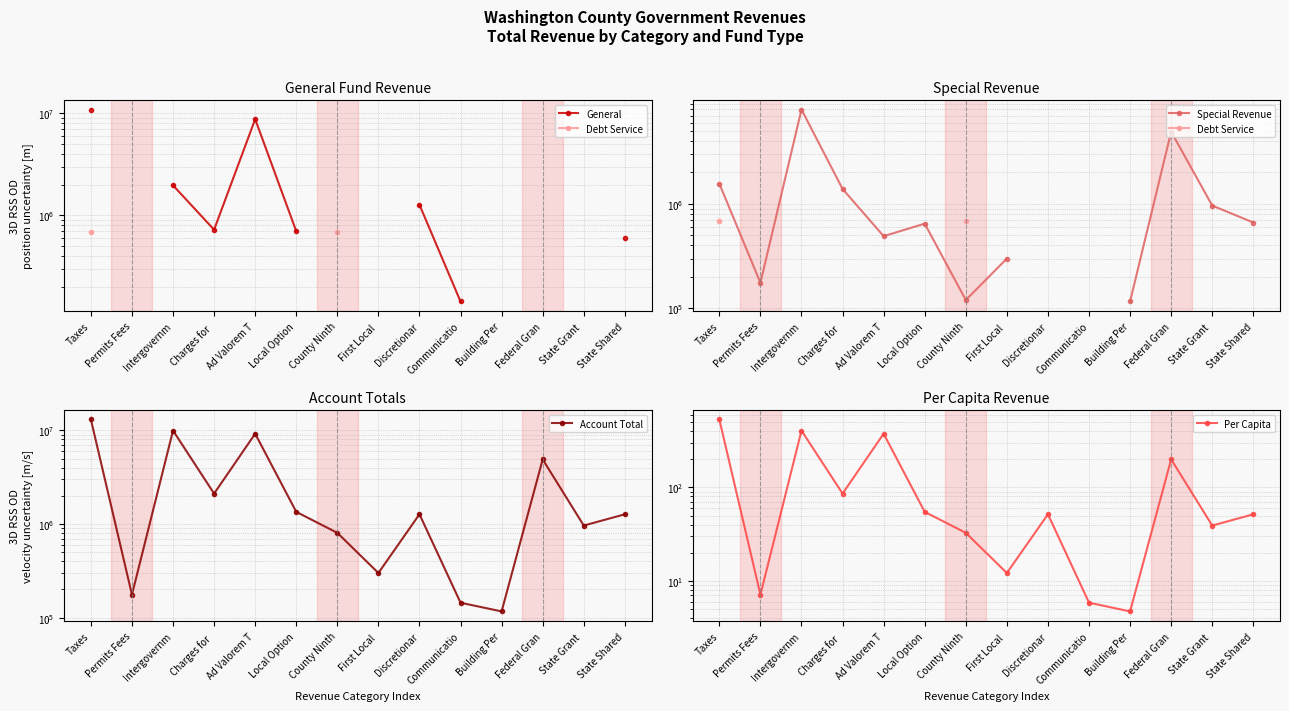

Which category has the highest value across all series?

Taxes